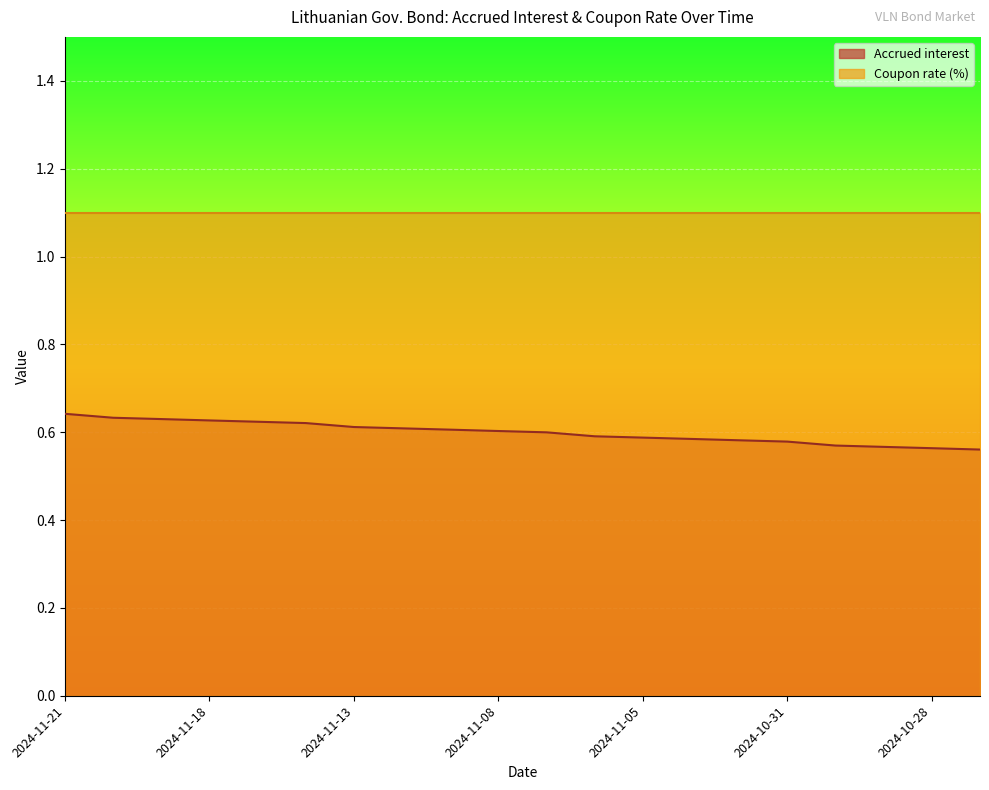

List the labels in order of value, largest first.

2024-11-21, 2024-11-20, 2024-11-19, 2024-11-18, 2024-11-15, 2024-11-14, 2024-11-13, 2024-11-12, 2024-11-11, 2024-11-08, 2024-11-07, 2024-11-06, 2024-11-05, 2024-11-04, 2024-11-01, 2024-10-31, 2024-10-30, 2024-10-29, 2024-10-28, 2024-10-25